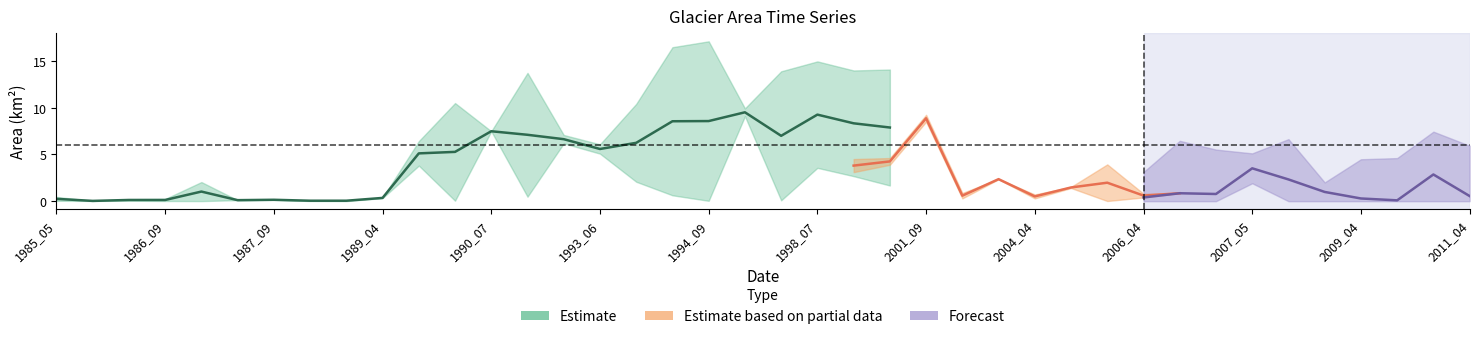

At which category does waterArea reach its first local valley?

1985_06